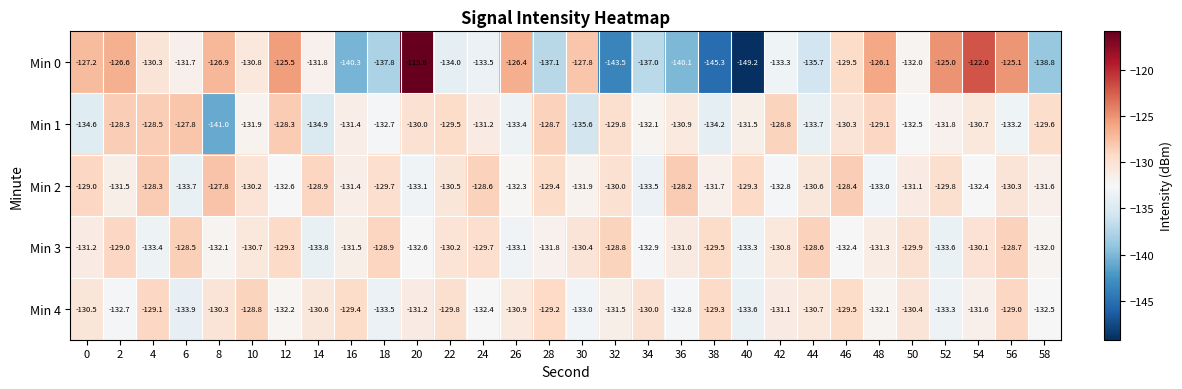

What is the difference between the Min 4 values at 20 and 40?

2.4